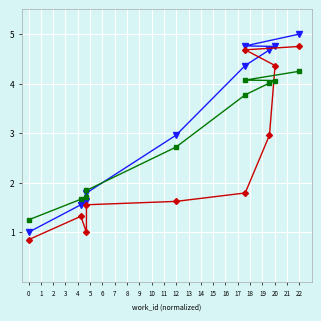

What is the lowest value of the id_var1 series?

0.8